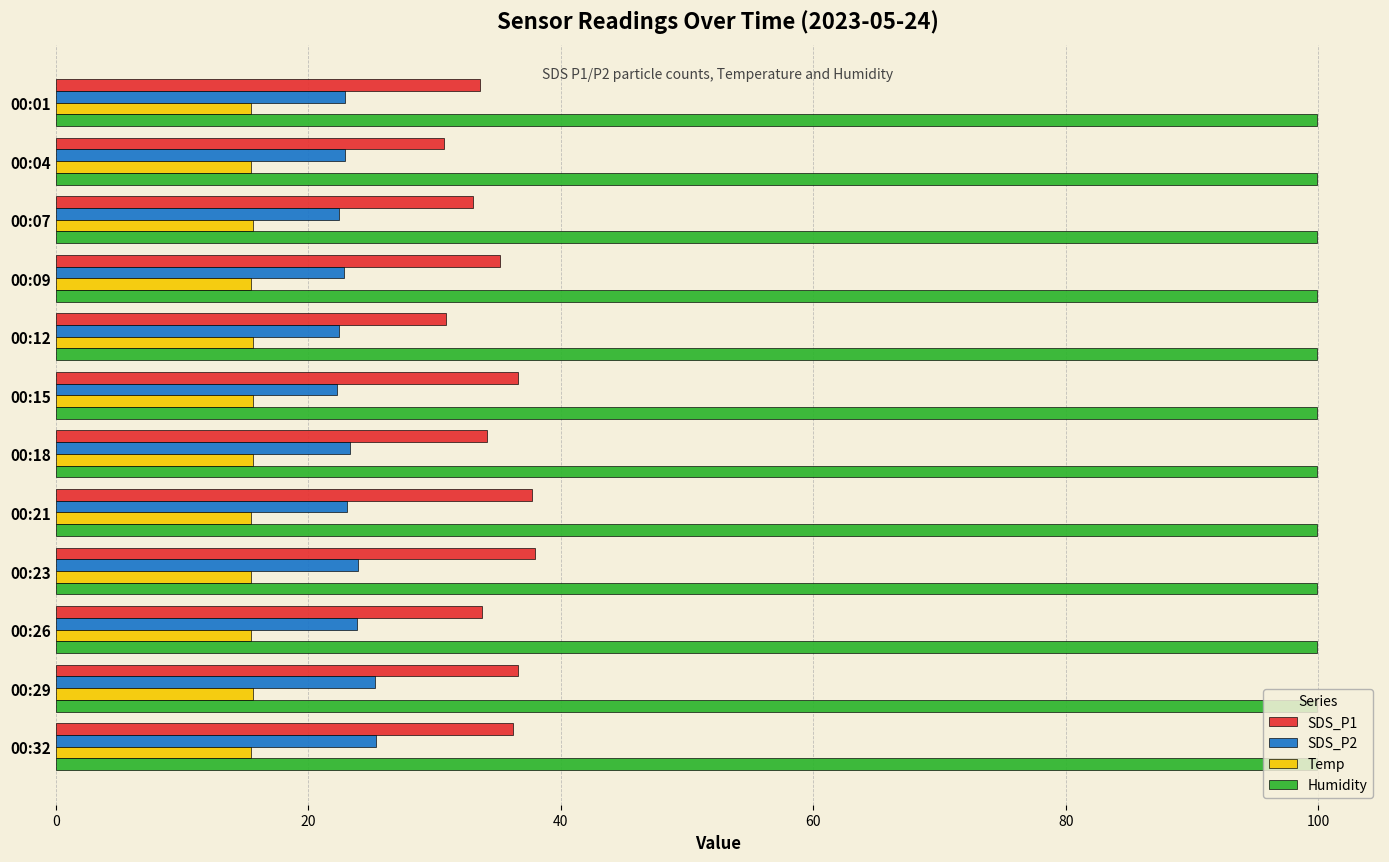

True or false: Temp has a value of 15.6 at 00:29.

True